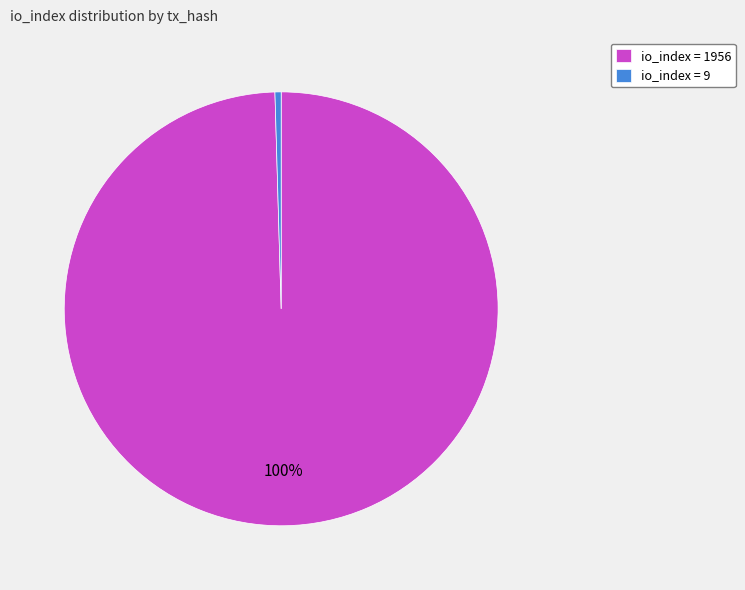

To the nearest percent, what is the average slice percentage?

50%